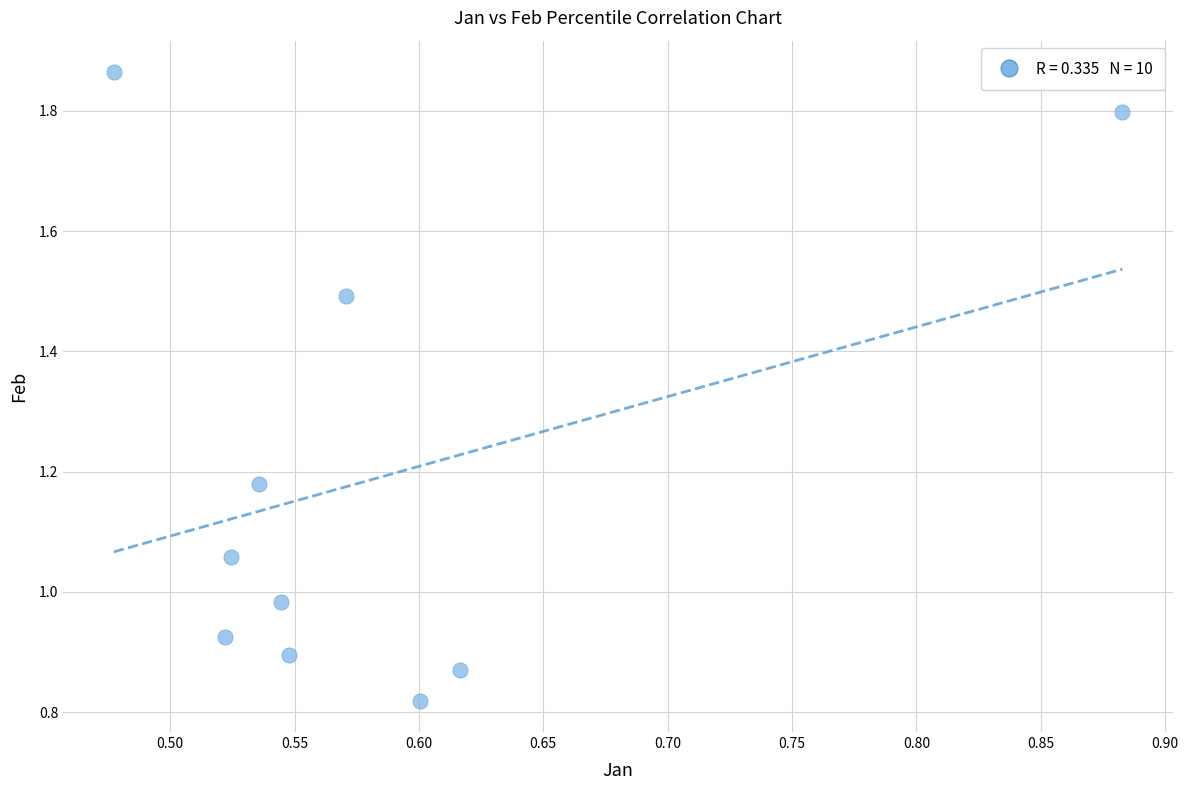

What is the average X value?

0.6